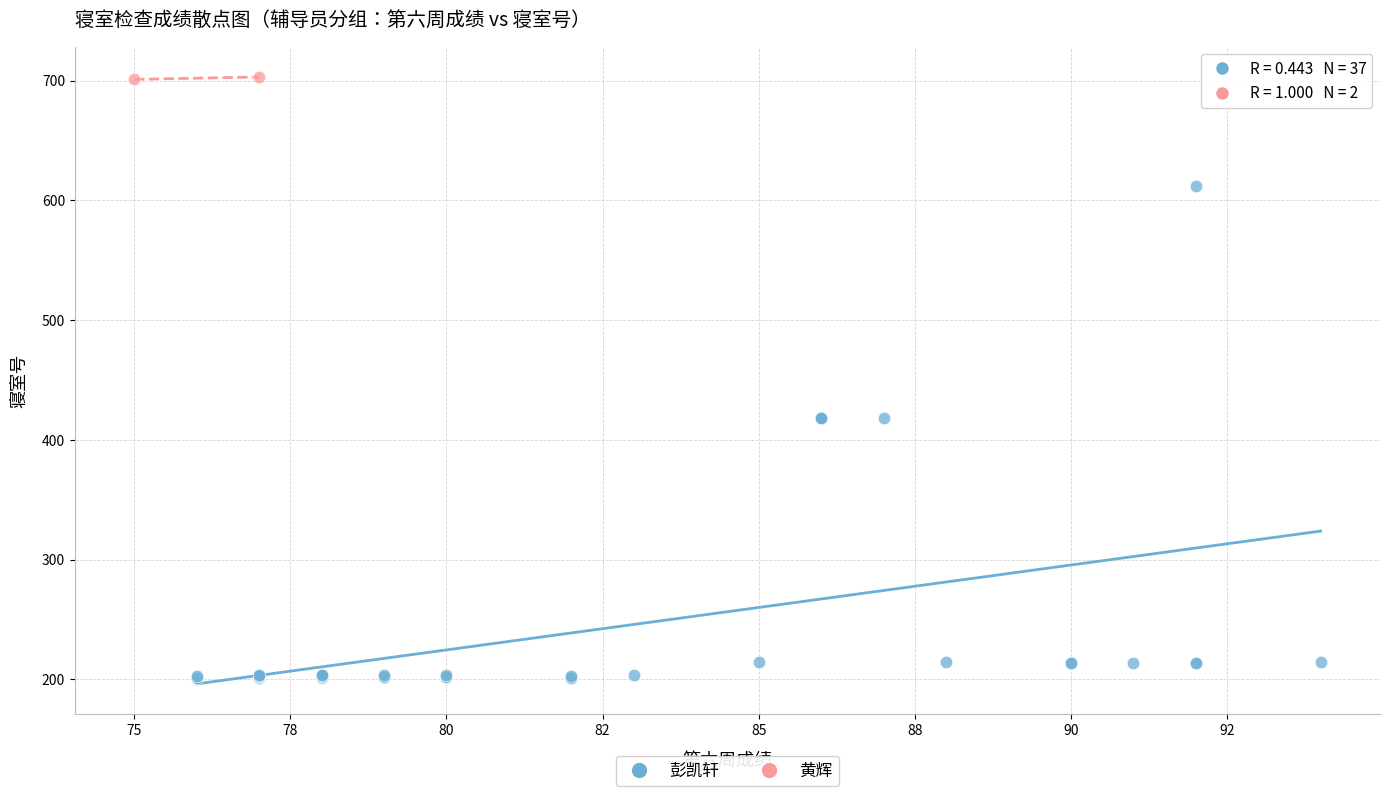

Which series contains the lowest Y value?

彭凯轩